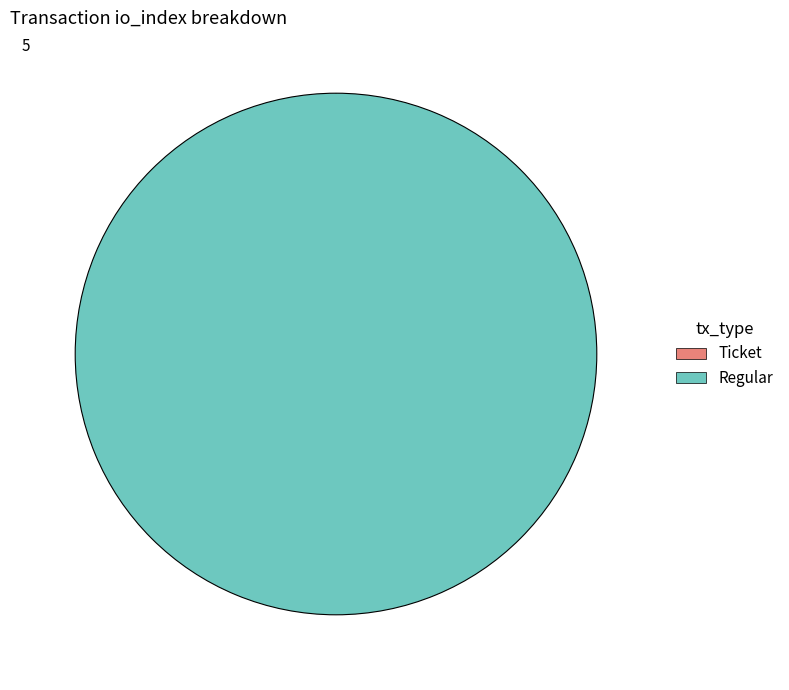

Rank the categories by value from lowest to highest.

Ticket (io_index=0), Regular (io_index=5)